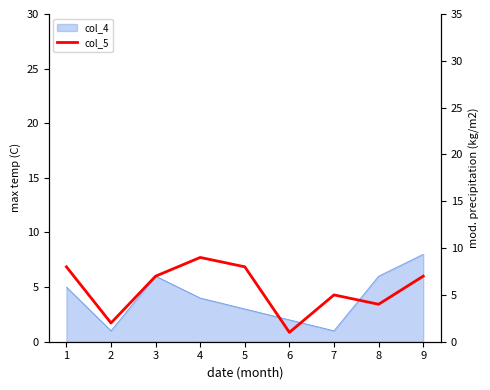

Where is the first local minimum?

2